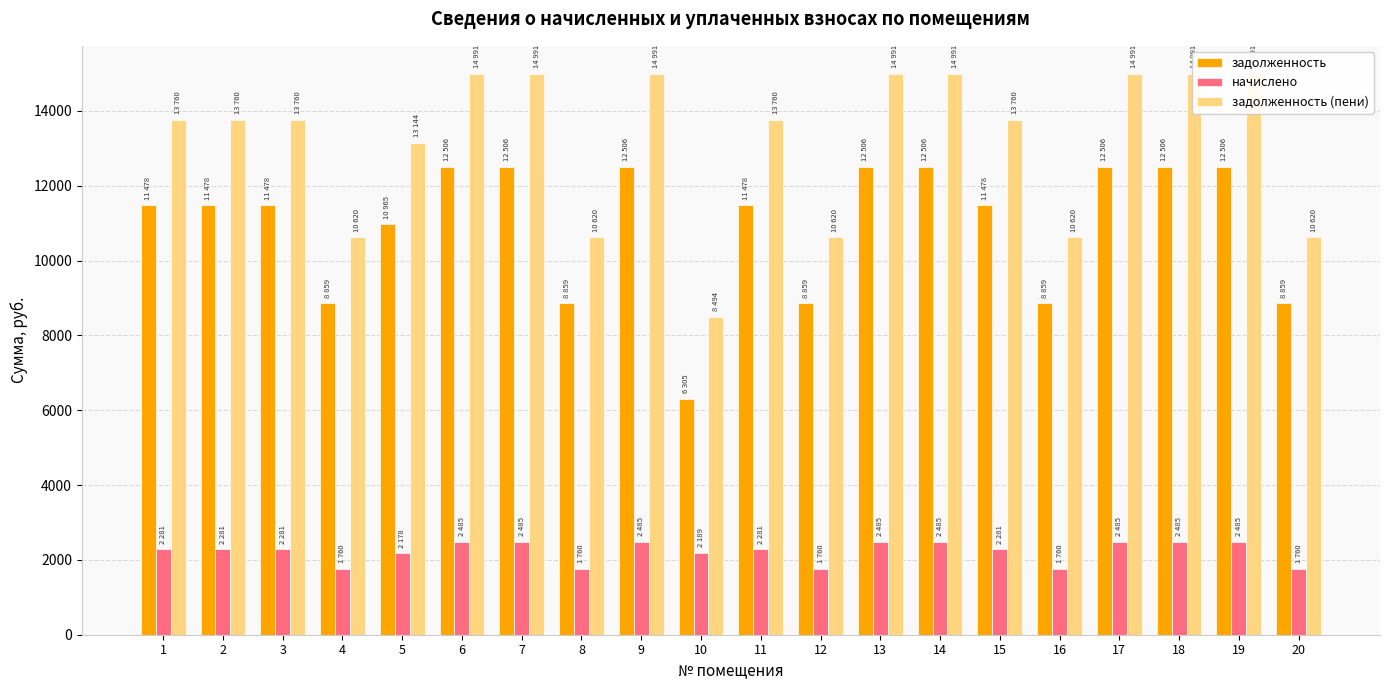

At which category is the sum across all series the highest?

6